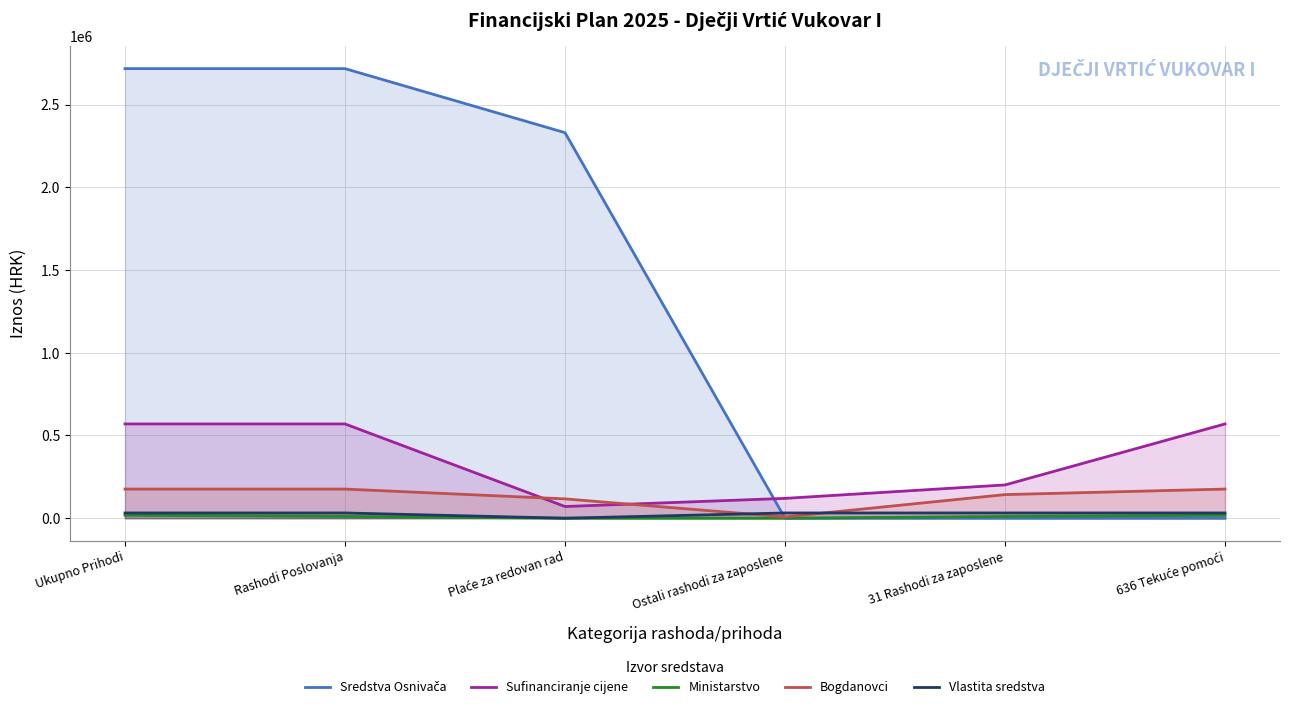

Where is Bogdanovci nearest to the value 92047?

Plaće za redovan rad